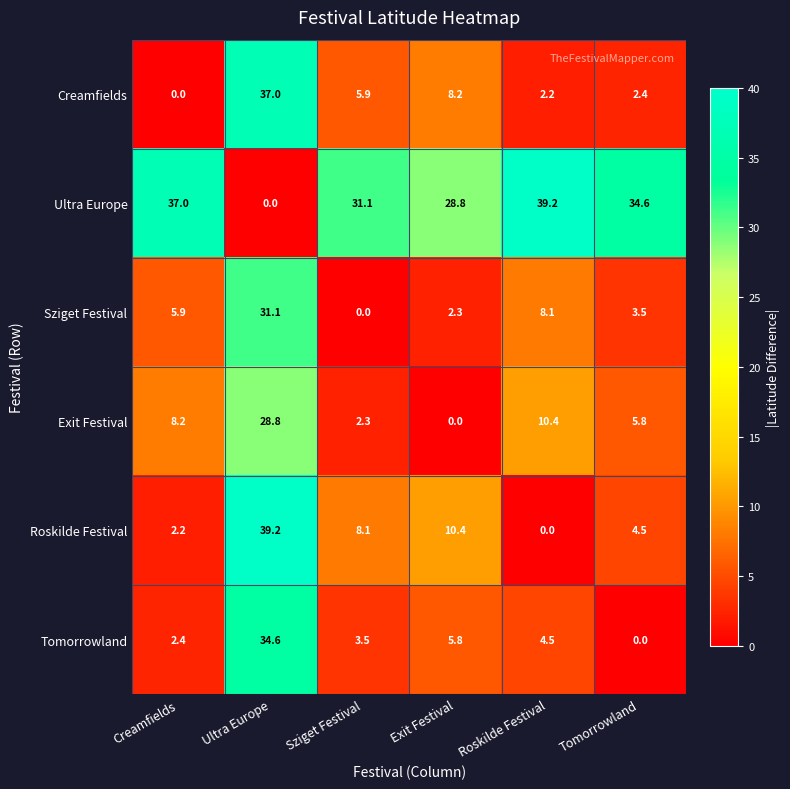

At which label is Tomorrowland closest to 17?

Exit Festival